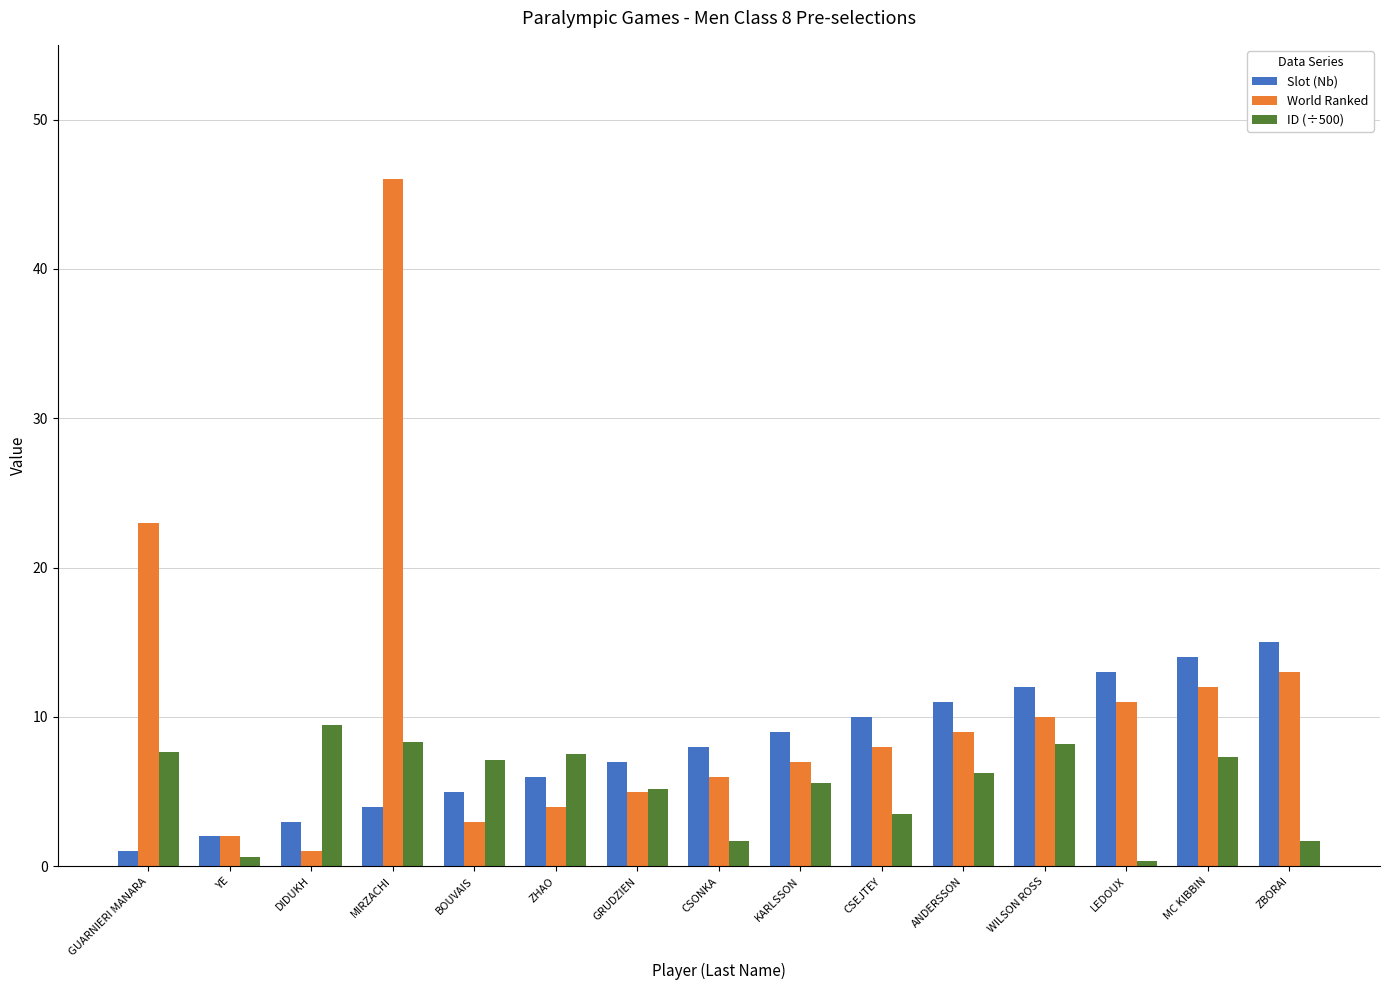

True or false: World Ranked has a value of 7.0 at KARLSSON.

True